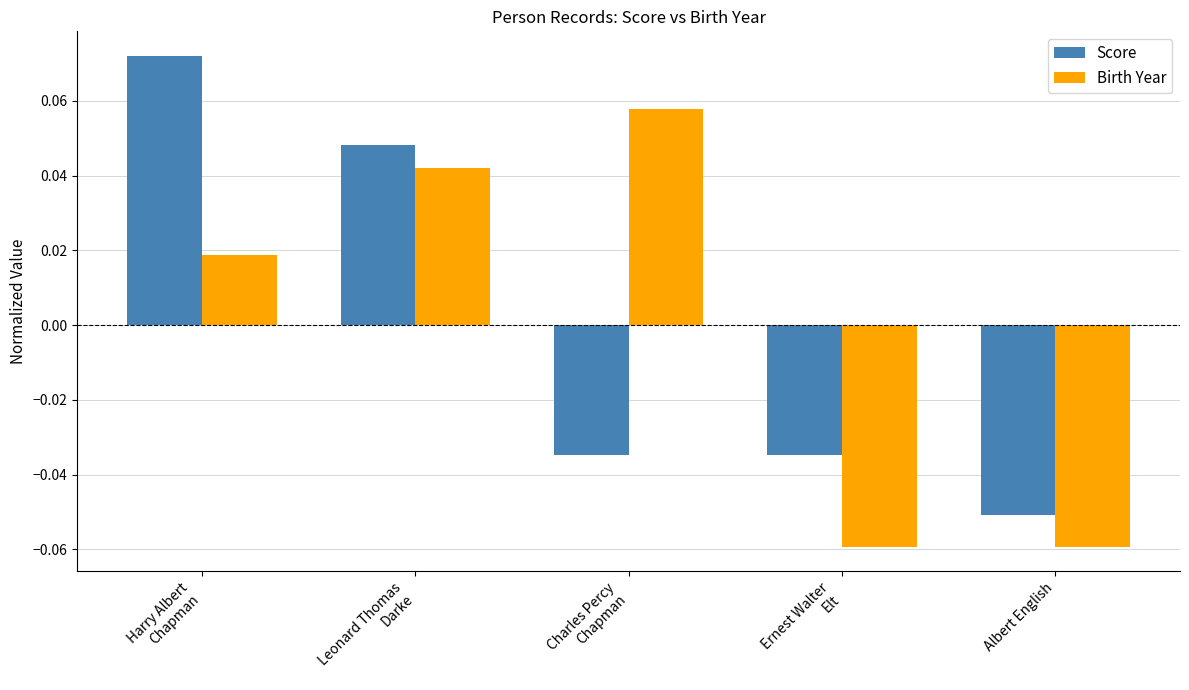

The Score series shows -0.0 at Albert English. True or false?

False